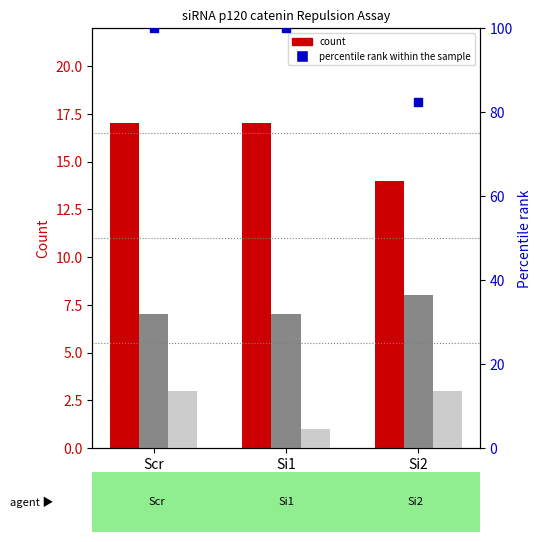

Is the value of No repulsion at Si2 greater than the value of Repulsion at Si2?

No